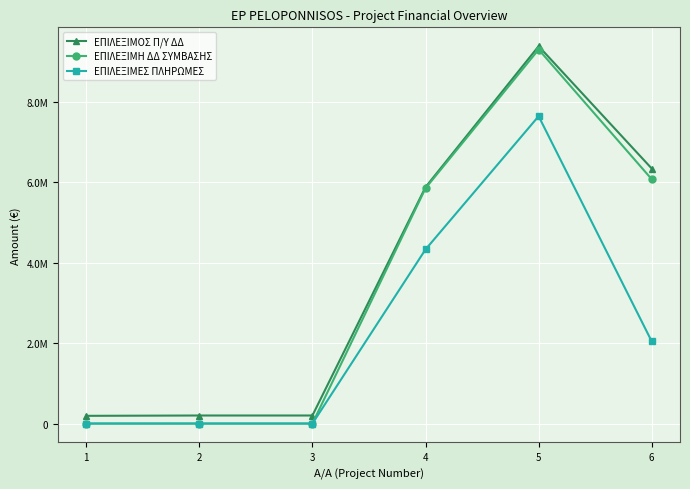

What are all the series names shown in the legend?

ΕΠΙΛΕΞΙΜΟΣ Π/Υ ΔΔ, ΕΠΙΛΕΞΙΜΗ ΔΔ ΣΥΜΒΑΣΗΣ, ΕΠΙΛΕΞΙΜΕΣ ΠΛΗΡΩΜΕΣ